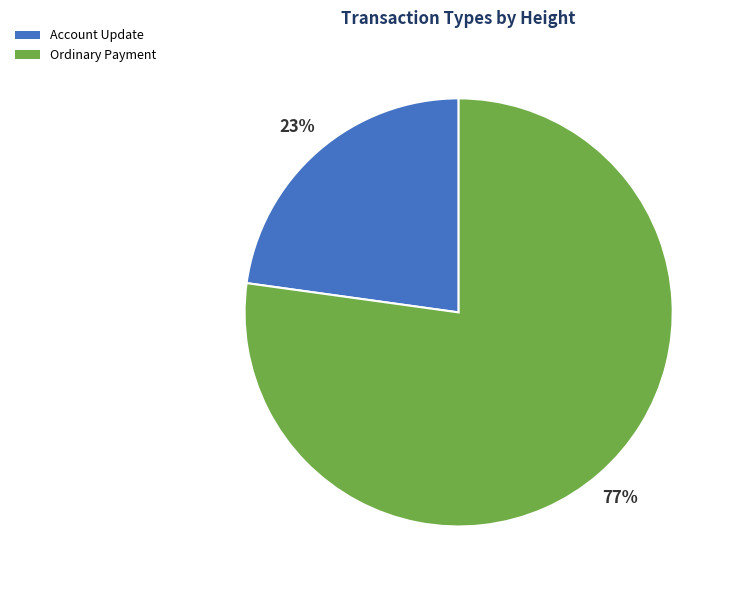

Do Account Update and Ordinary Payment together represent more than half of the pie?

Yes